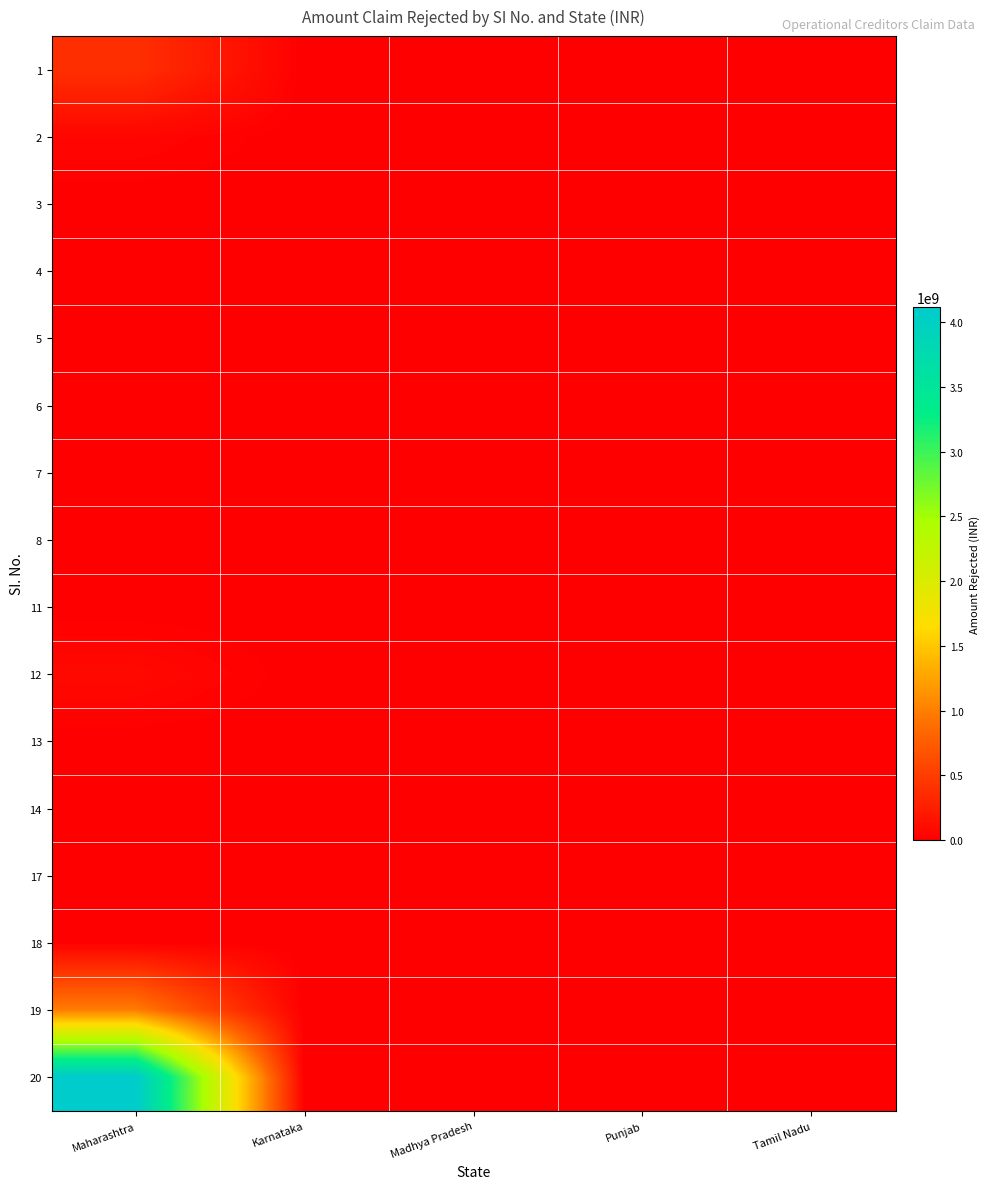

What is the difference between the highest and lowest values at Karnataka?

124704